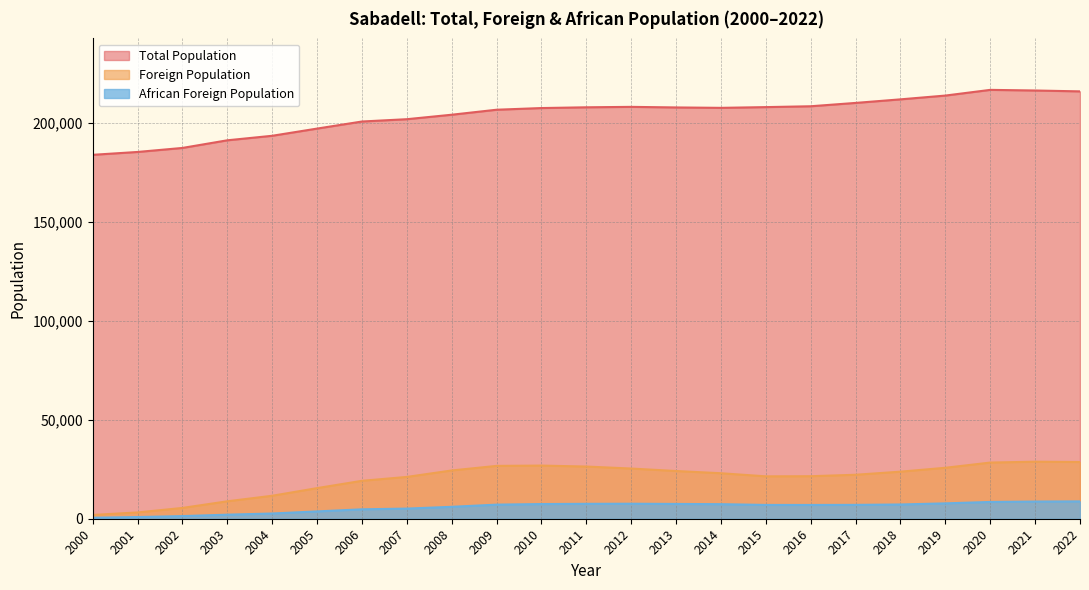

True or false: African Foreign Population has a value of 9983 at 2009.

False